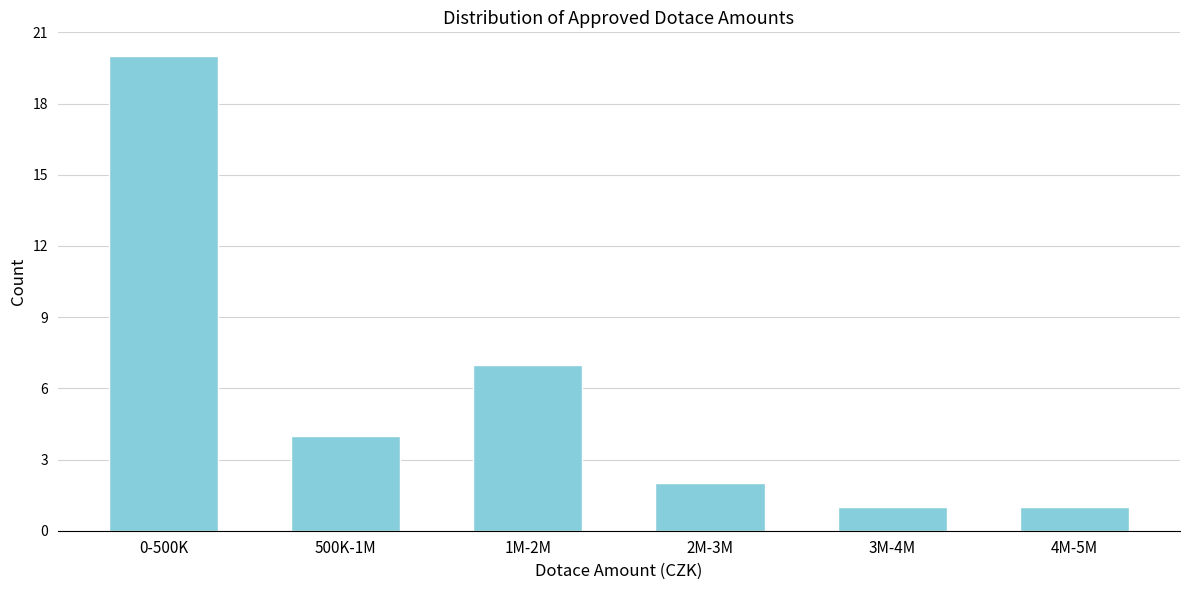

Reading right to left, transcribe all the data shown in this chart.

4M-5M=1	3M-4M=1	2M-3M=2	1M-2M=7	500K-1M=4	0-500K=20